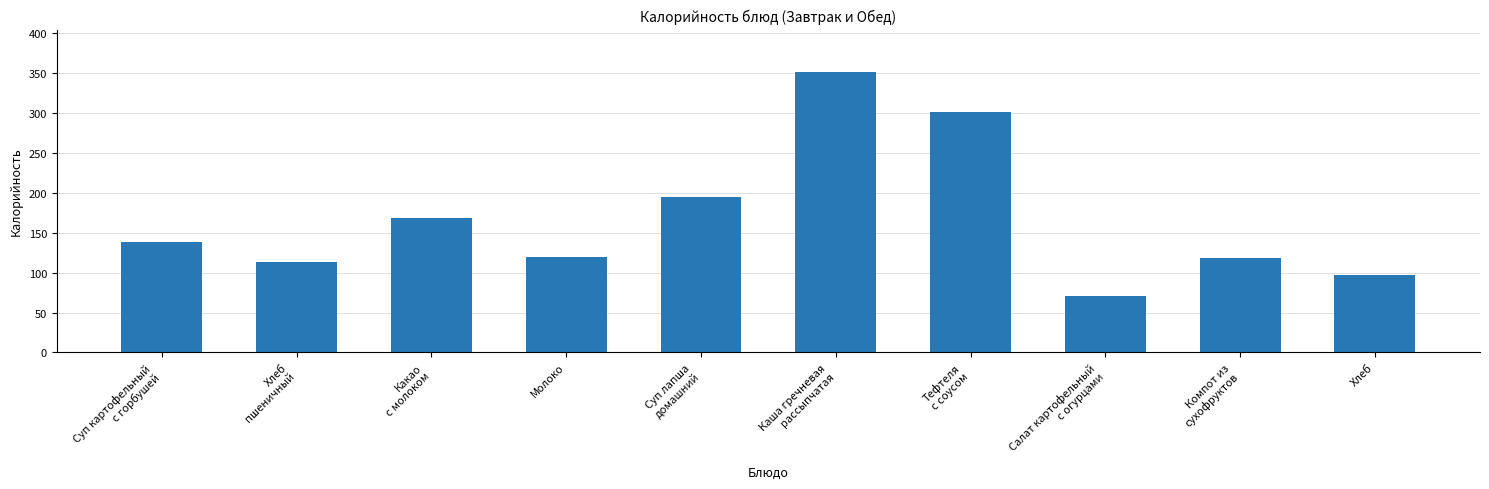

Read the value at Тефтеля
с соусом.

301.0